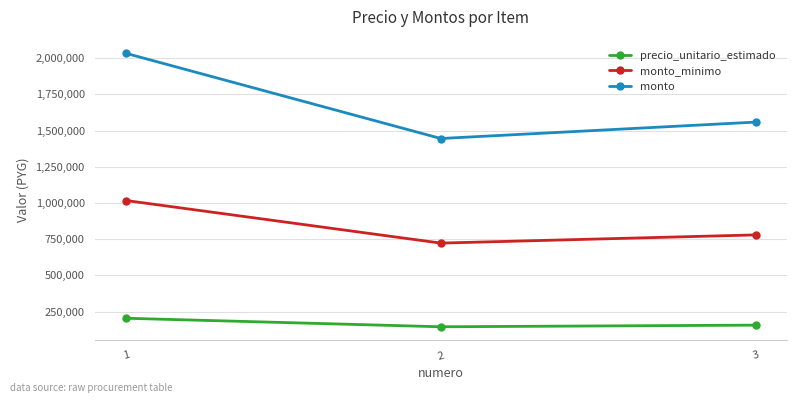

Reading left to right, transcribe all the data shown in this chart.

precio_unitario_estimado: 203333	144500	155833
monto_minimo: 1016665	722500	779165
monto: 2033330	1445000	1558330